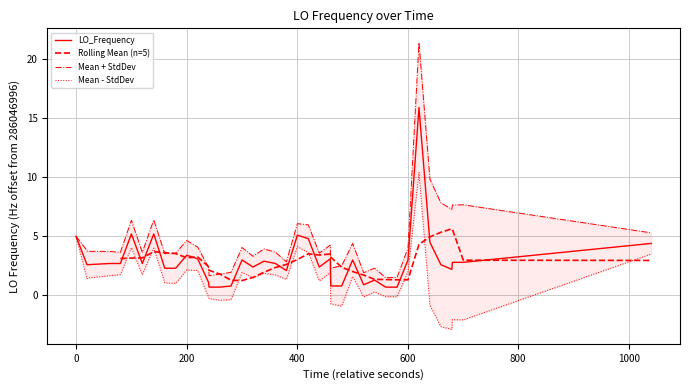

What is the lowest value of the LO_Frequency series?

0.7